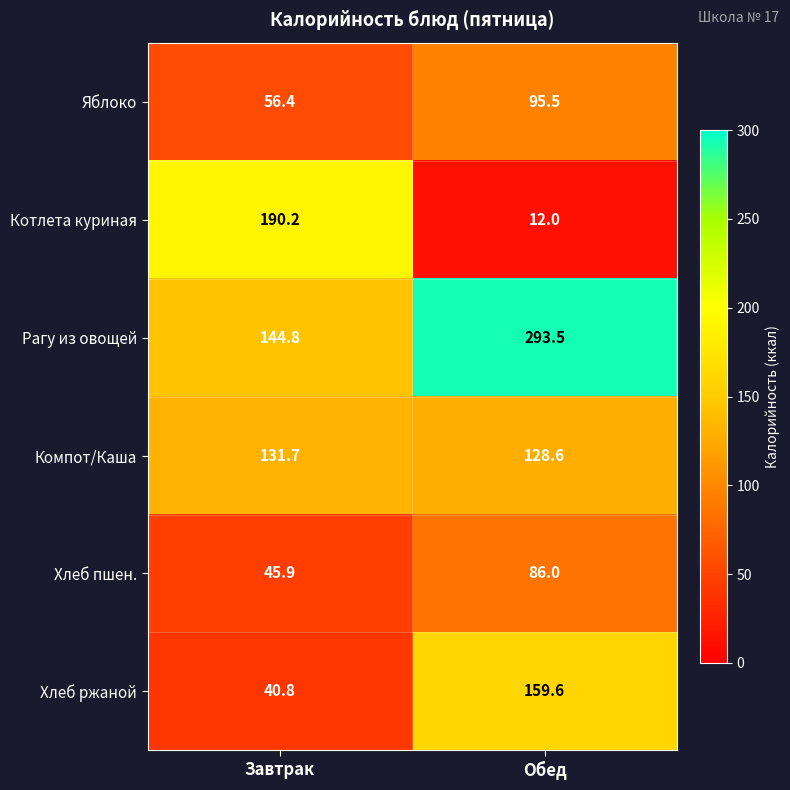

How many categories are shown in the chart?

2